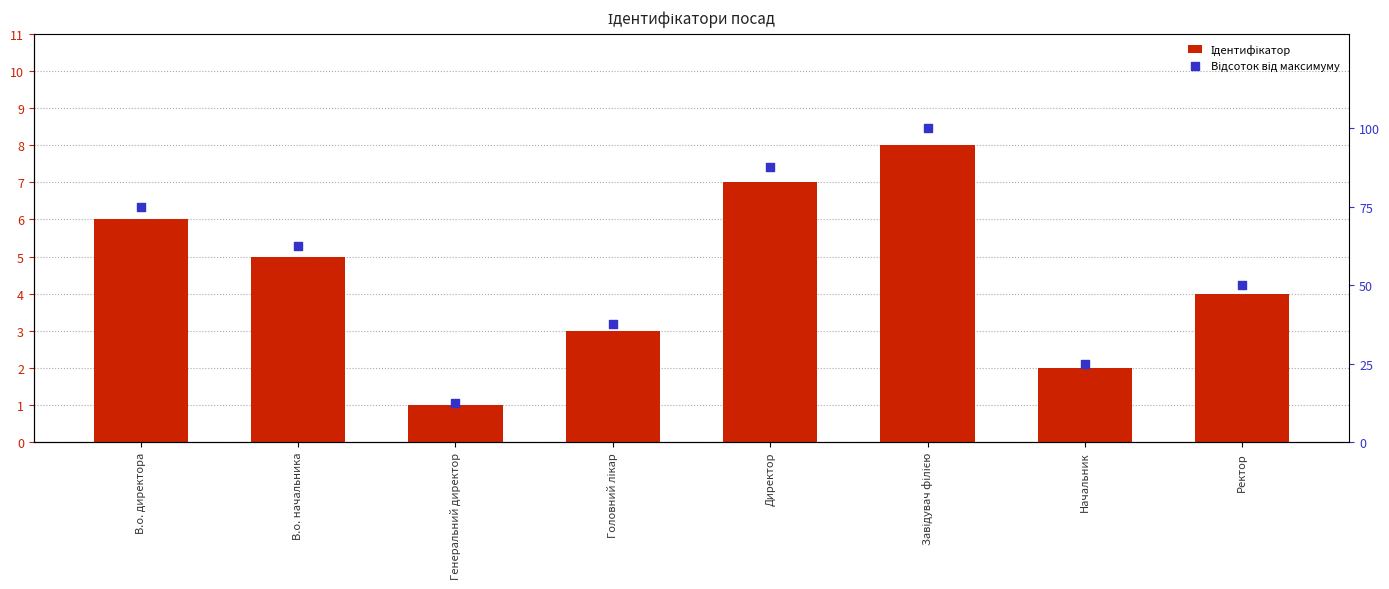

What are all the series names shown in the legend?

Ідентифікатор, Відсоток від максимуму